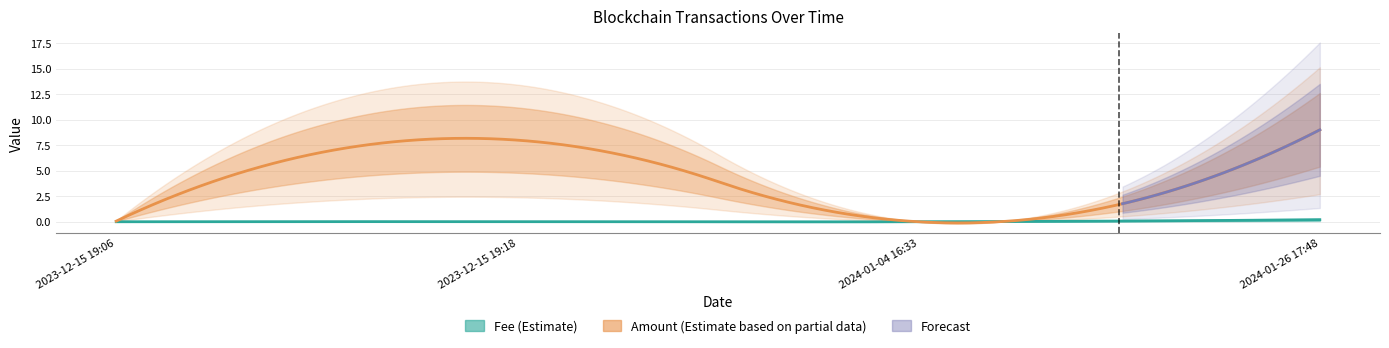

What is the average value of the Fee series?

0.1